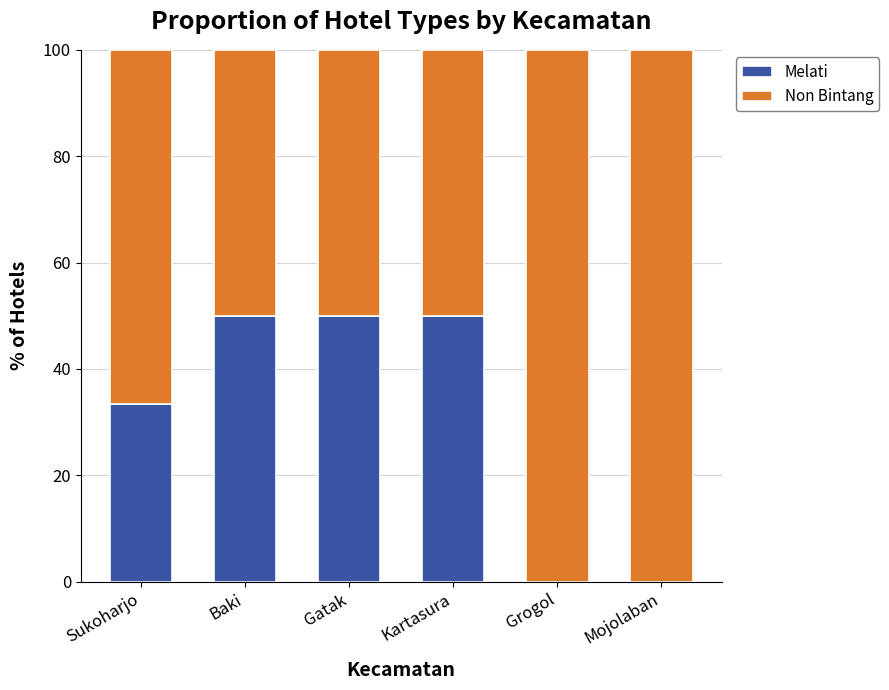

What is the maximum value for Melati?

50.0